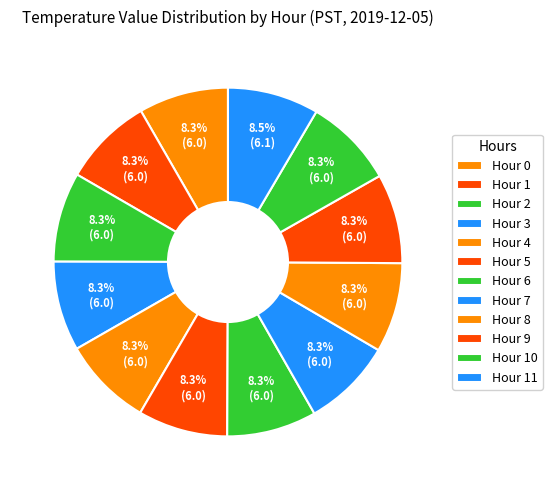

Does any single category account for the majority?

No